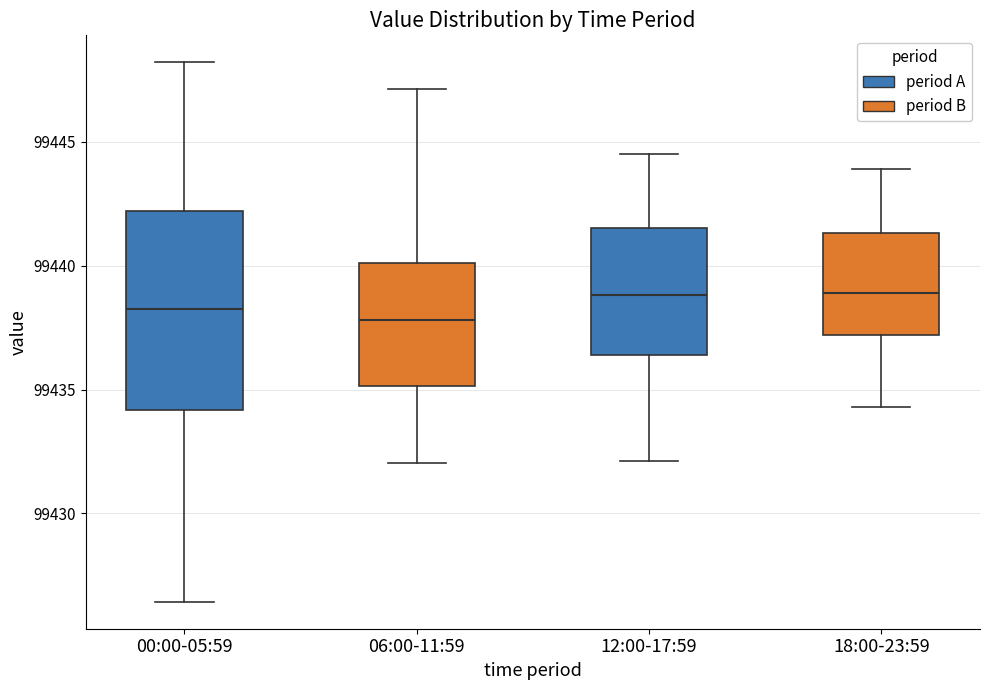

Reading left to right, transcribe this box plot: for each box, give where its median line is, the range the box spans, and where its two whiskers end, as read against the y-axis. The values are not printed on the chart, so give them approximately, as read against the axis.

00:00-05:59: median 99438.5, box 99434.0 to 99442.0, whiskers 99426.5 to 99448.0
06:00-11:59: median 99438.0, box 99435.0 to 99440.0, whiskers 99432.0 to 99447.0
12:00-17:59: median 99439.0, box 99436.5 to 99441.5, whiskers 99432.0 to 99444.5
18:00-23:59: median 99439.0, box 99437.0 to 99441.5, whiskers 99434.5 to 99444.0